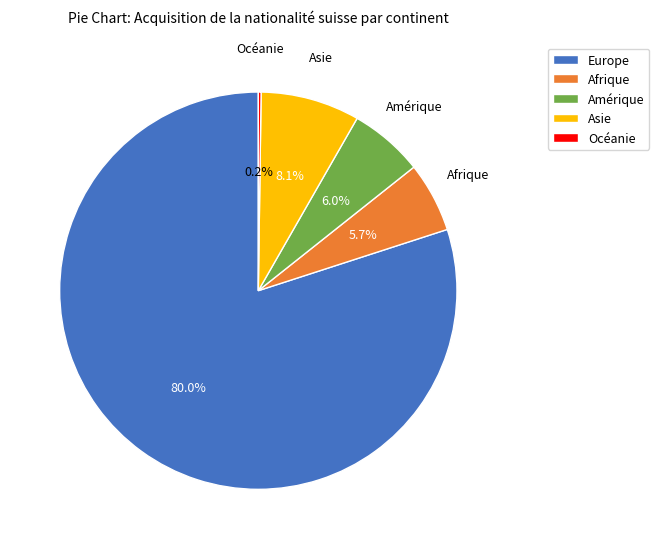

What is the largest slice in the pie chart?

Europe